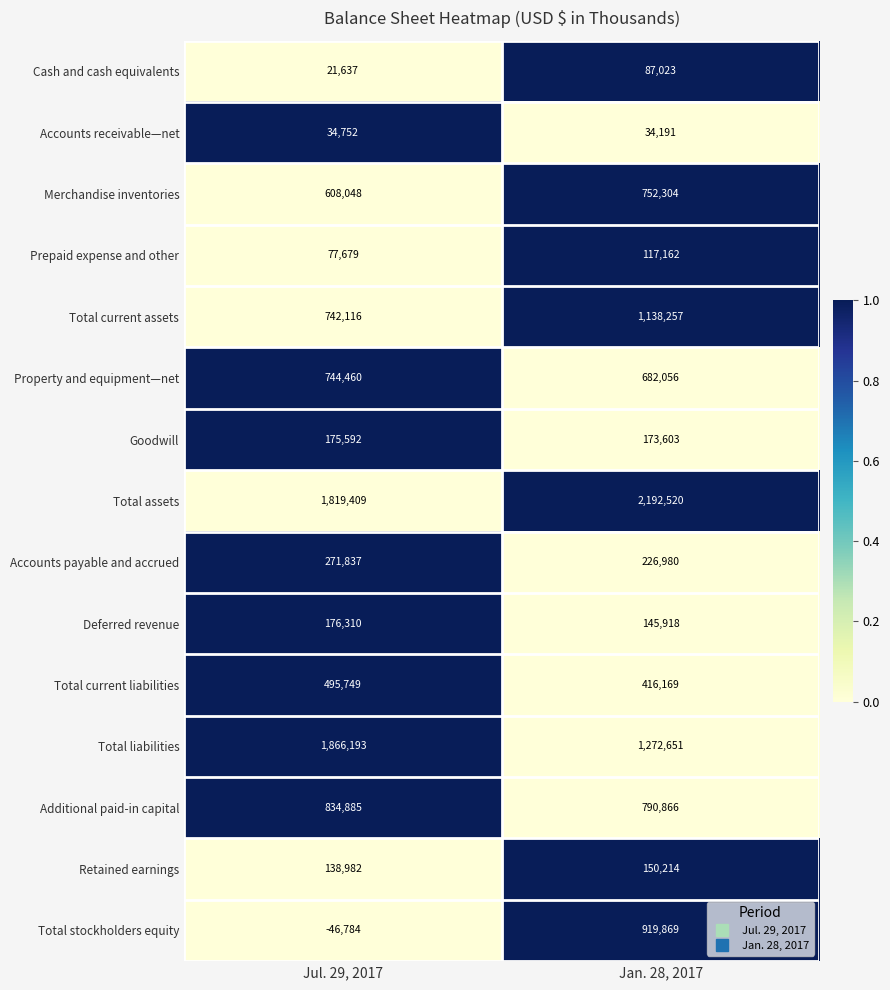

Which series changed the most between Jul. 29, 2017 and Jan. 28, 2017?

Total stockholders equity